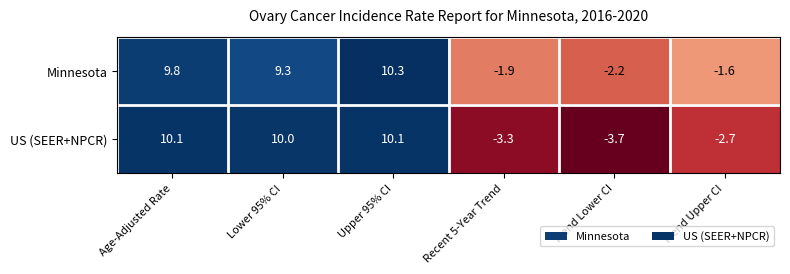

At which label is Minnesota closest to 4?

Lower 95% CI